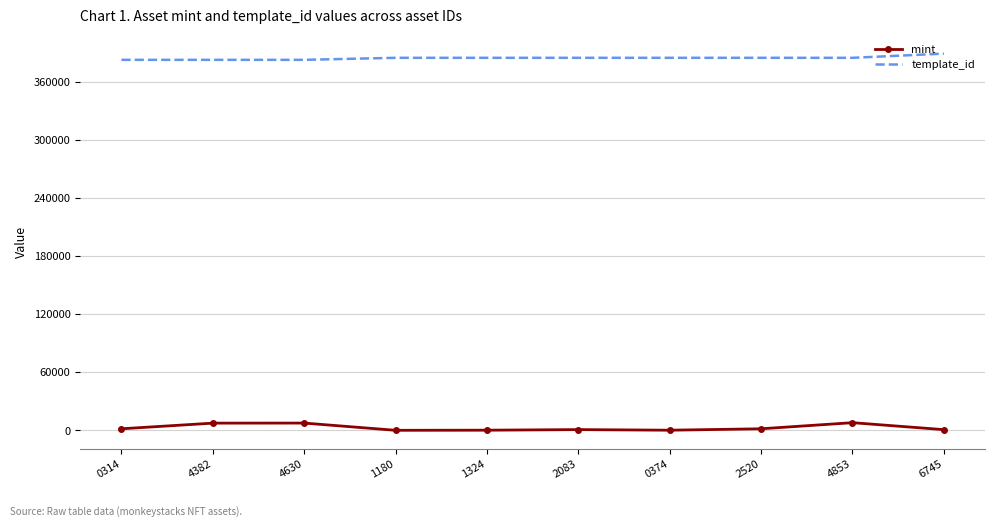

What is the maximum value shown in the chart?

389500